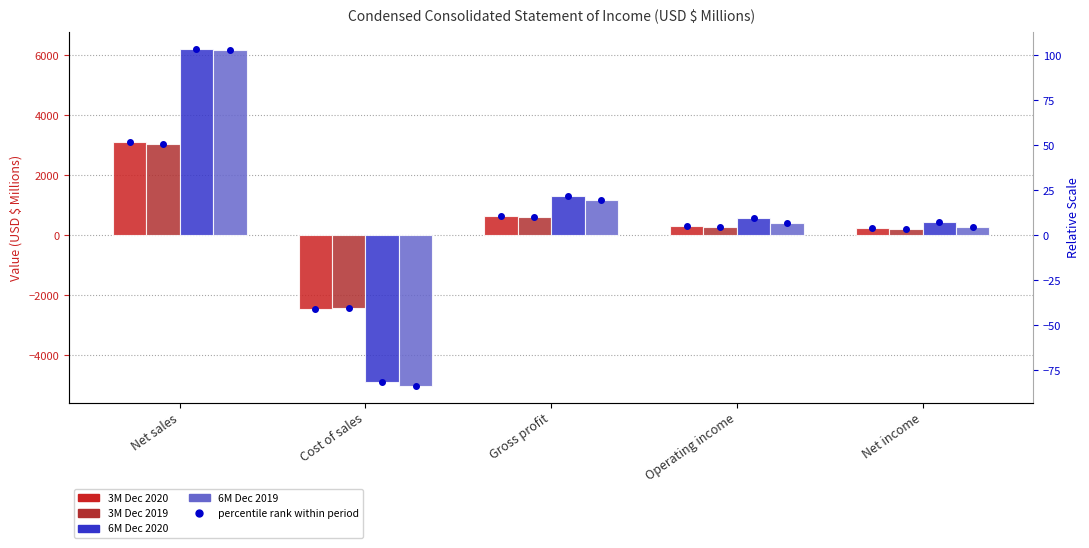

Which series changed the most between Gross profit and Operating income?

6M Dec 2019